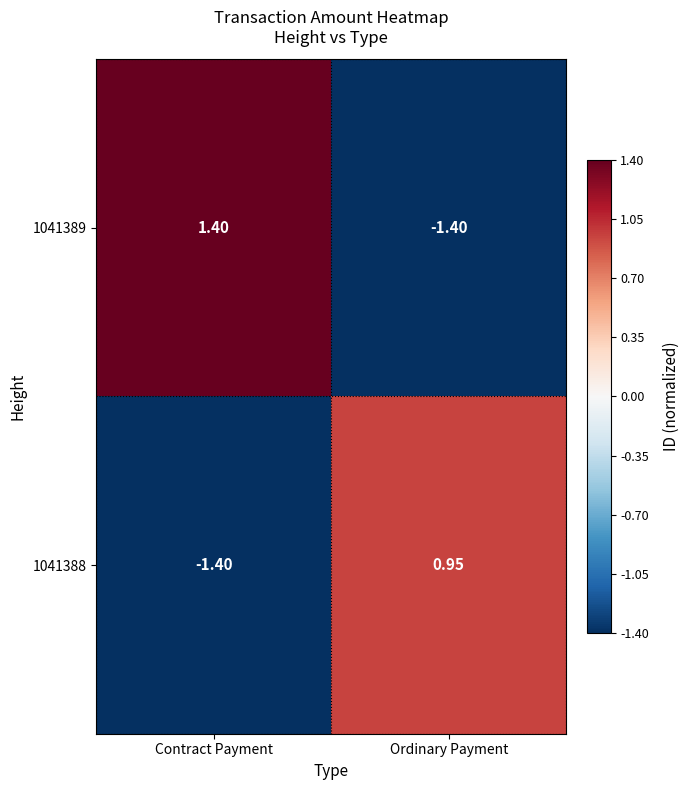

At which label does 1041389 reach its minimum?

Ordinary Payment